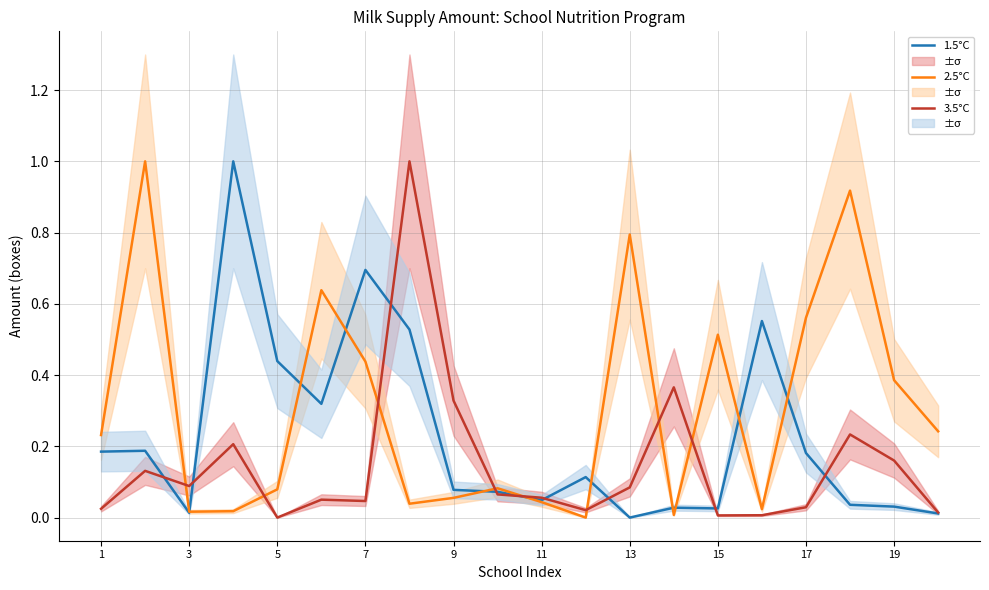

What is the value of the 1.5°C point at the 2nd from the left?

0.2